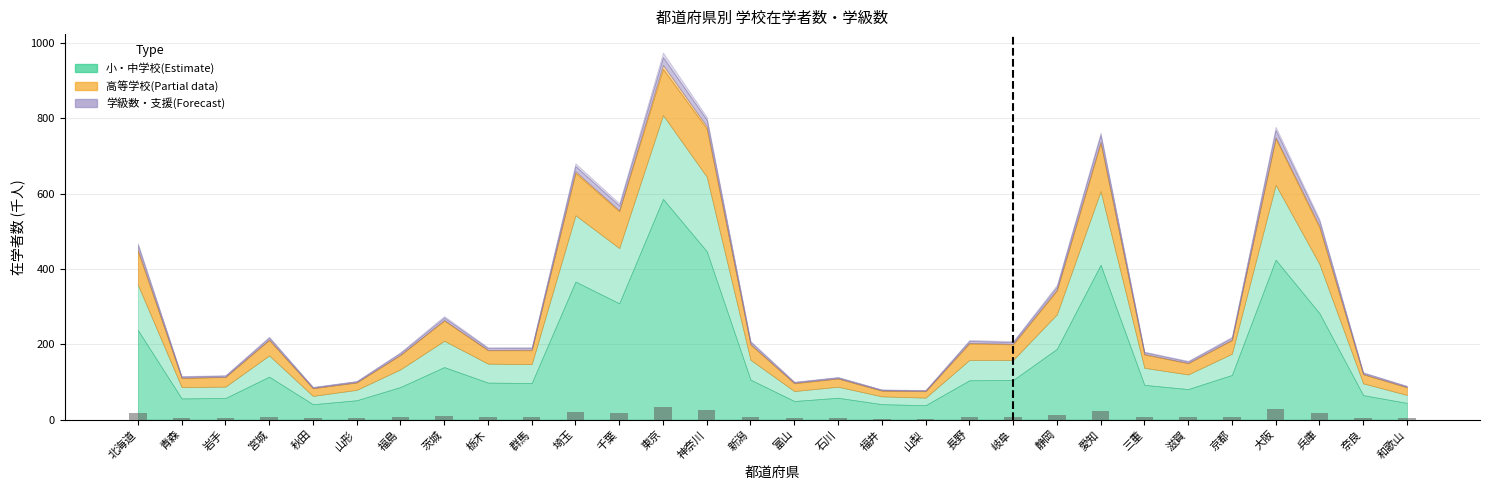

What is the average value?

10.5